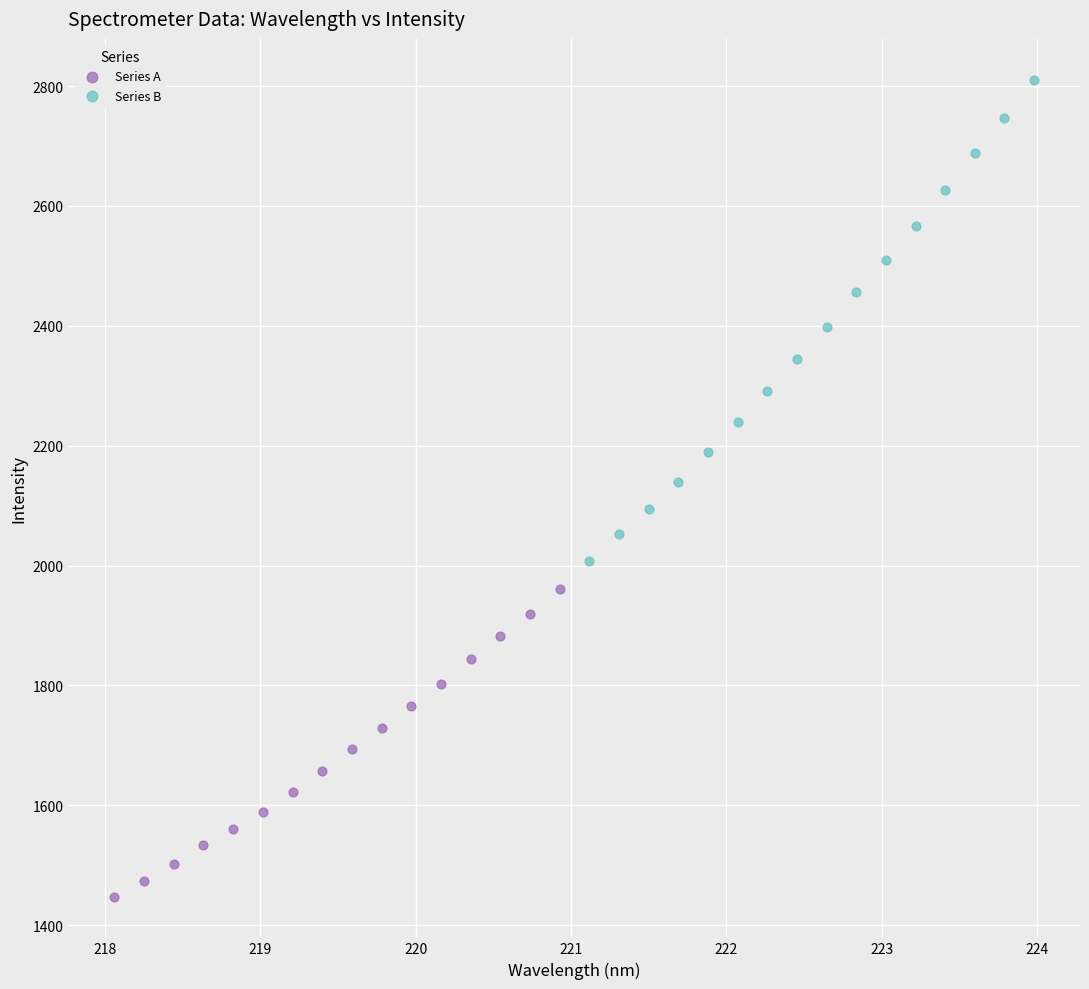

Which series contains the highest Y value?

Series B